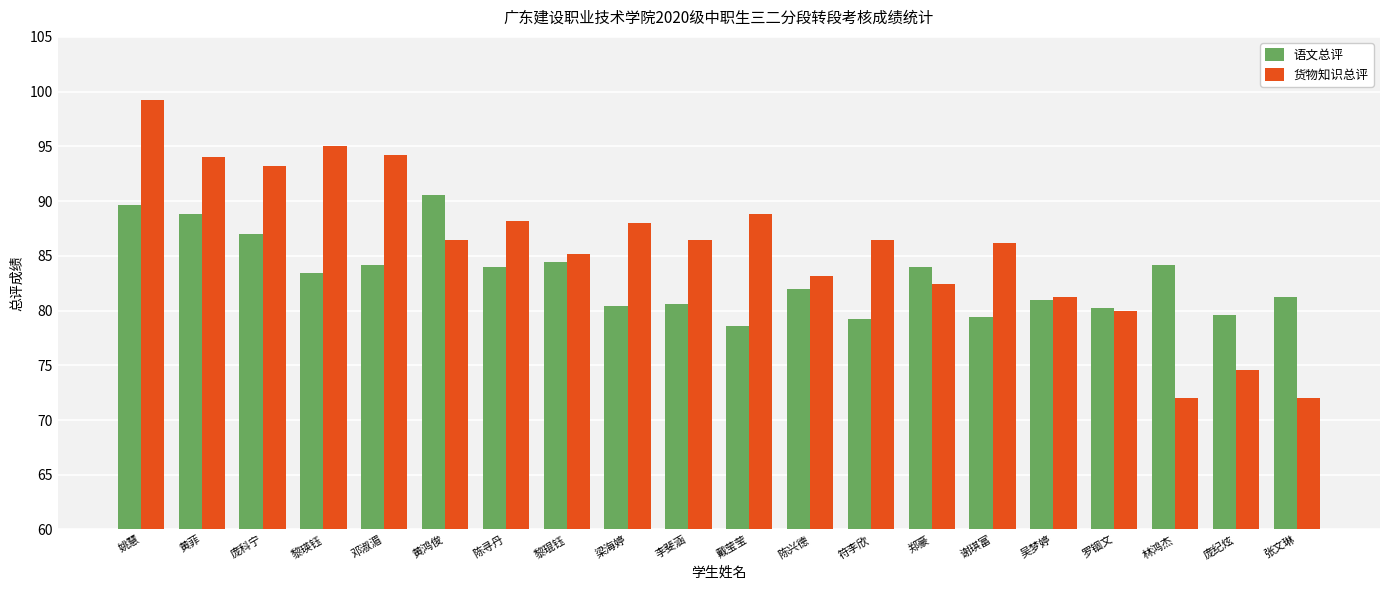

What is the sum of the 语文总评 values at 吴梦婷 and 李斐涵?

161.6